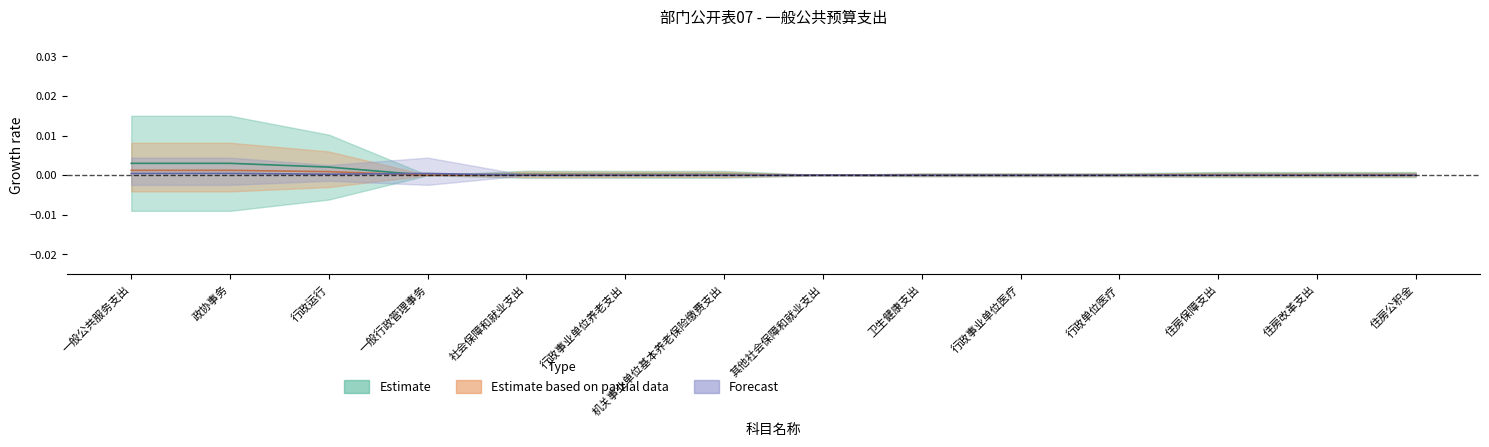

How many interior local valleys does the Estimate based on partial data series have?

2